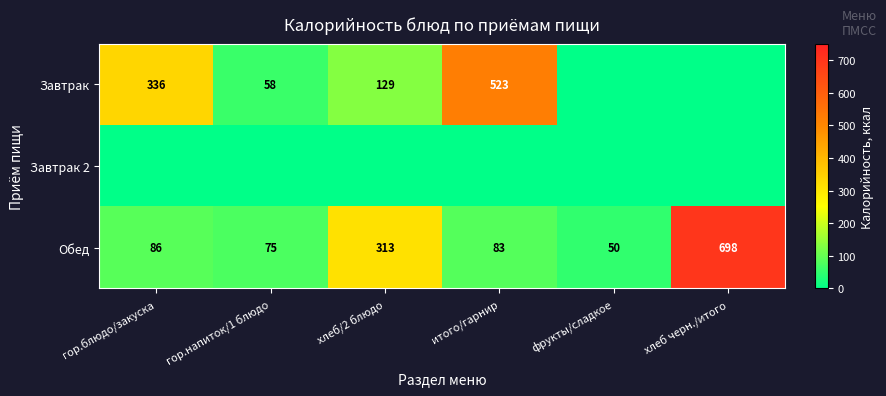

True or false: Обед has a value of 86 at гор.блюдо/закуска.

True